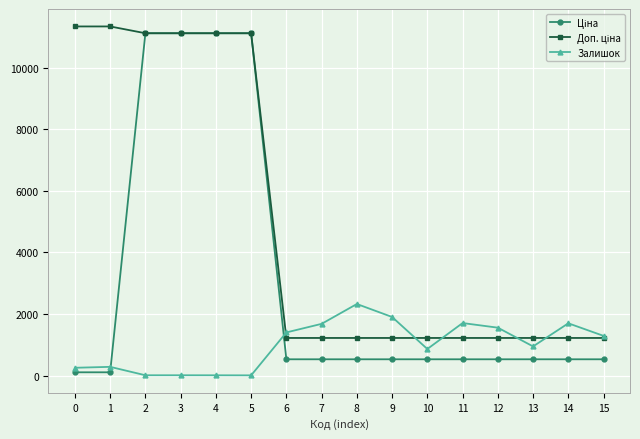

How many data points does each series have?

16